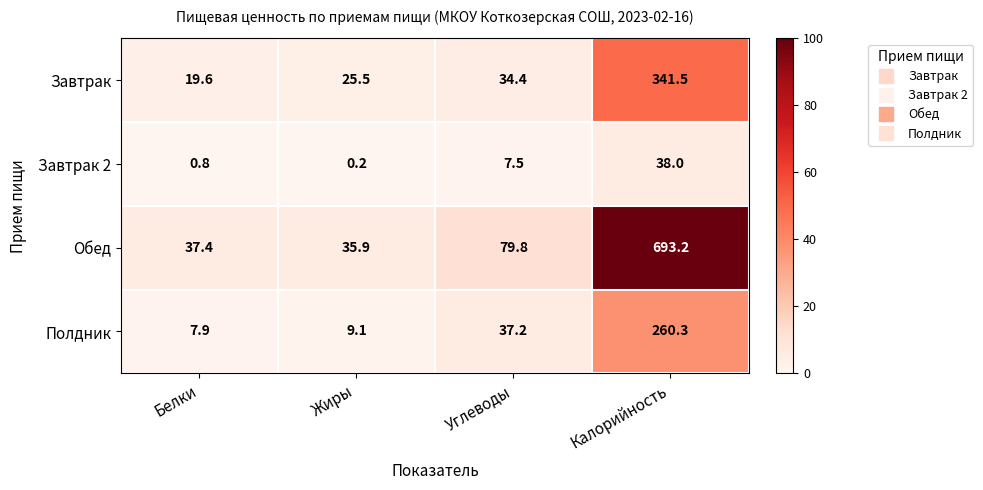

At how many categories does at least one series exceed 51?

2